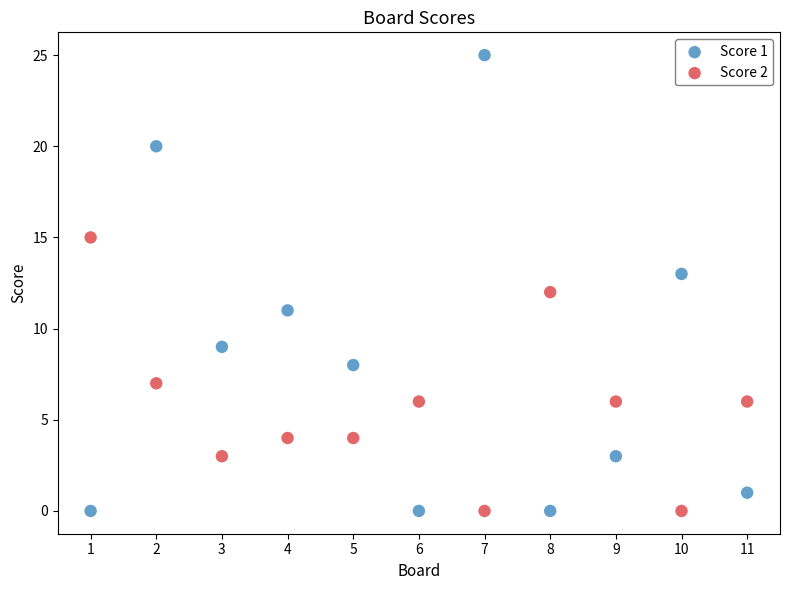

What is the X range (max minus min) for the scatter plot?

10